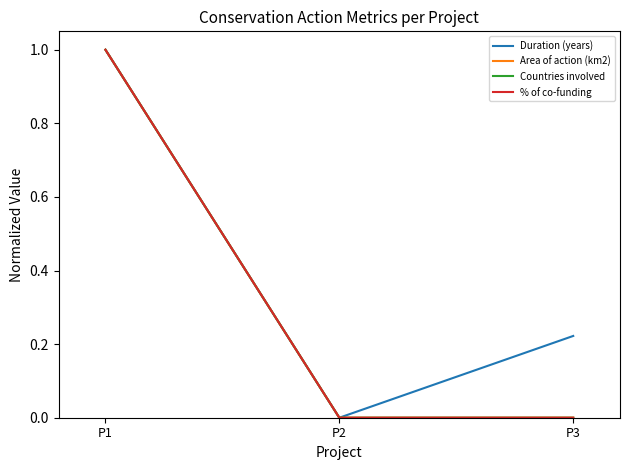

Is this an area chart (filled region under the line)?

No